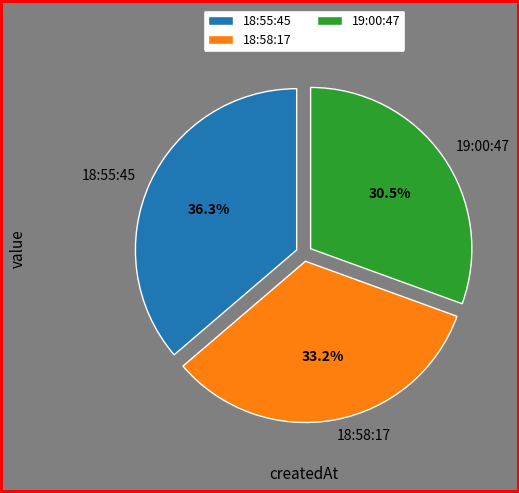

Does any single category account for the majority?

No